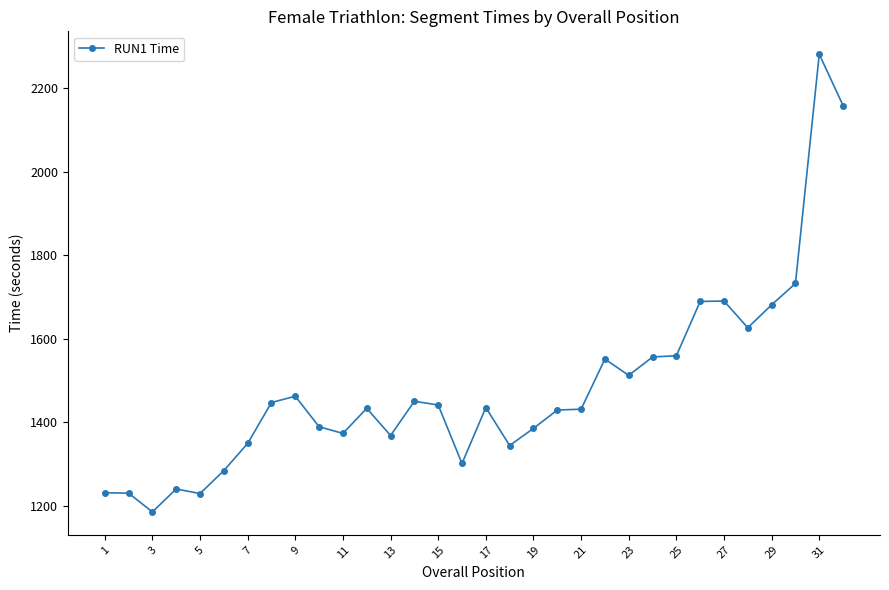

What is the maximum value shown in the chart?

2281